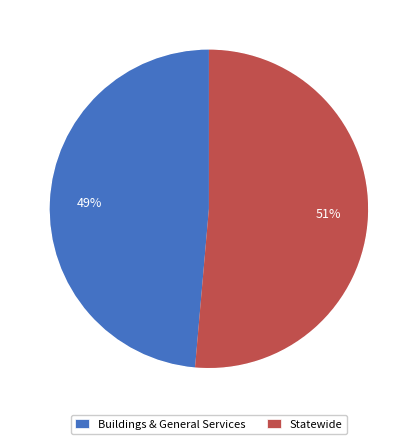

Which slice is the smallest?

Buildings & General Services